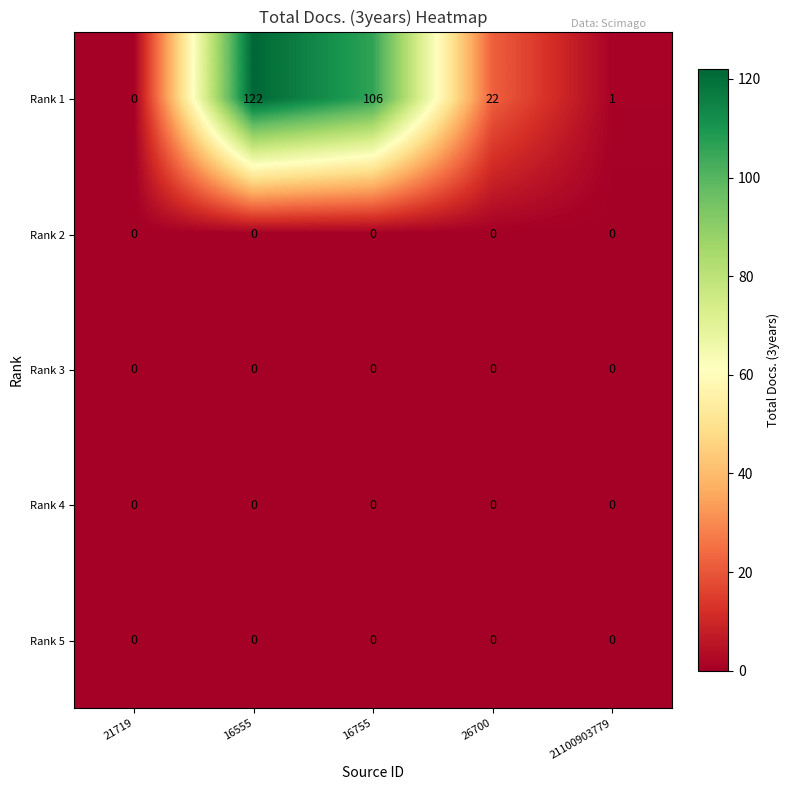

What is the difference between the highest and lowest values at 16755?

106